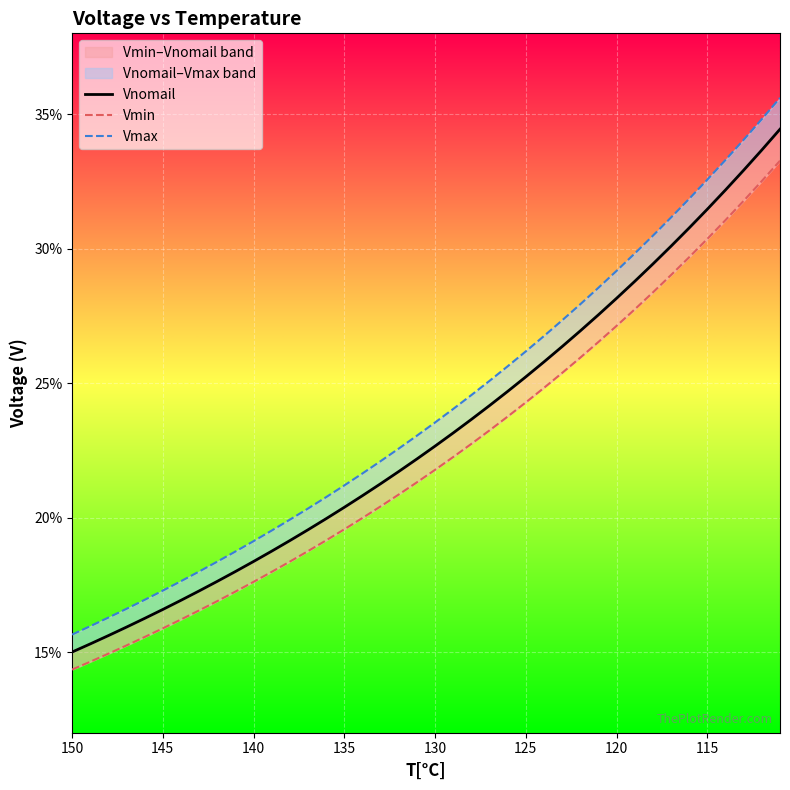

How many series are shown in this chart?

3